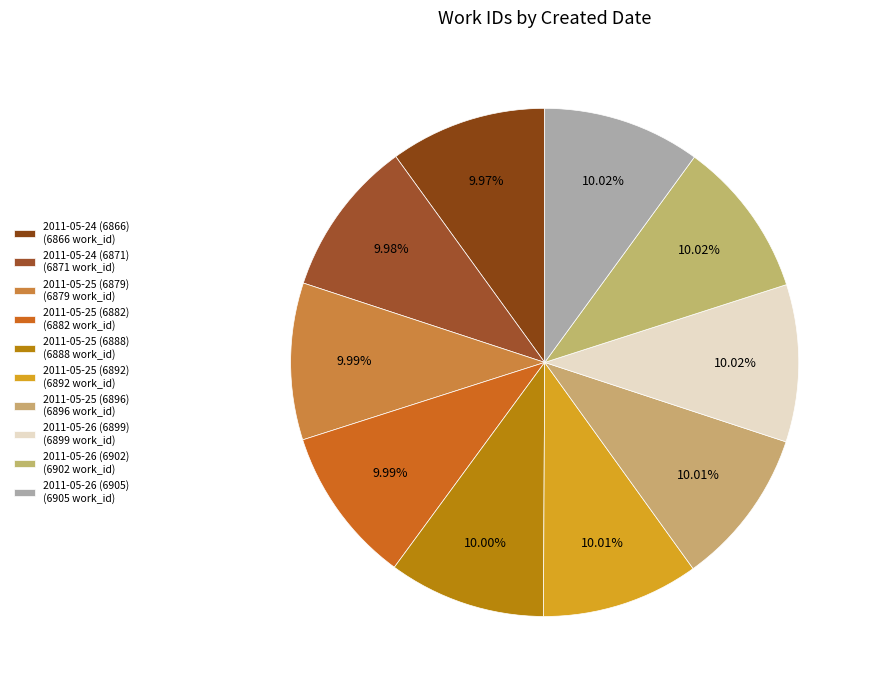

How many segments does this pie chart have?

10